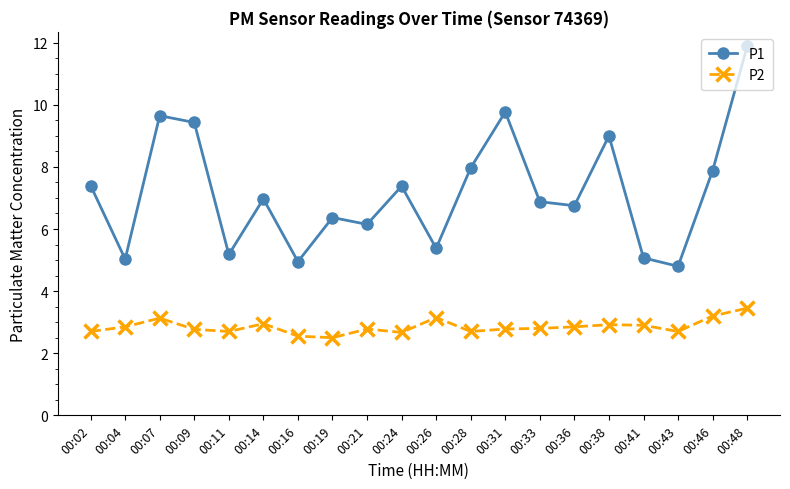

In P1, how many points are higher than both neighbors (excluding endpoints)?

6